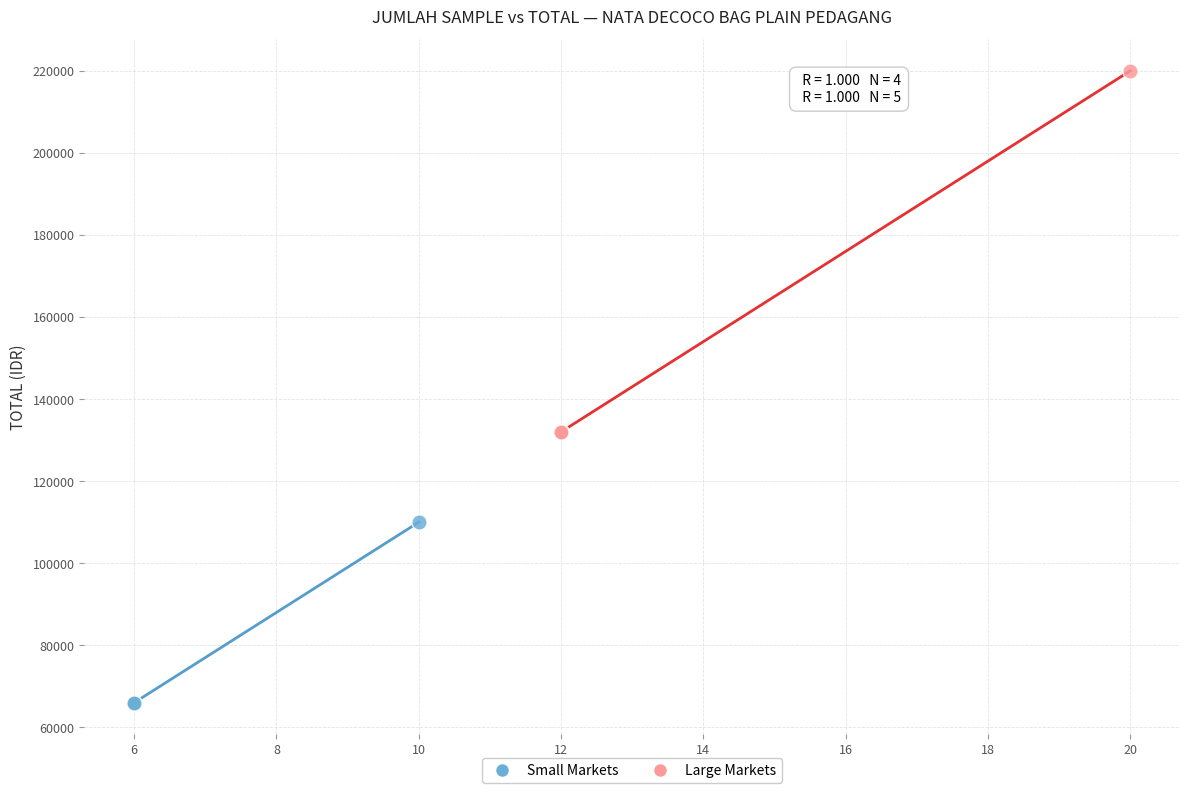

Which series has the widest spread of Y values?

Large Markets